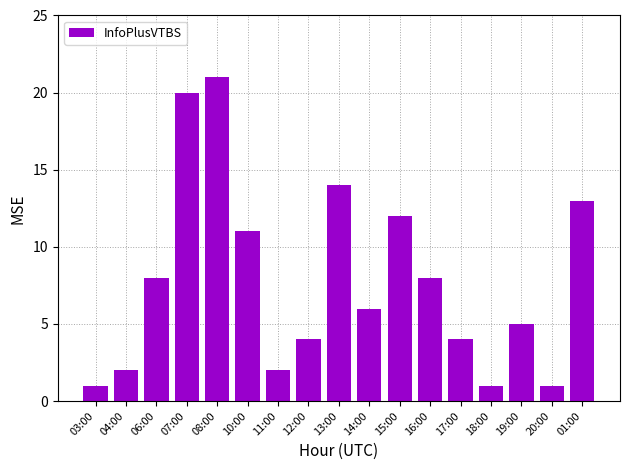

What is the smallest value displayed?

1